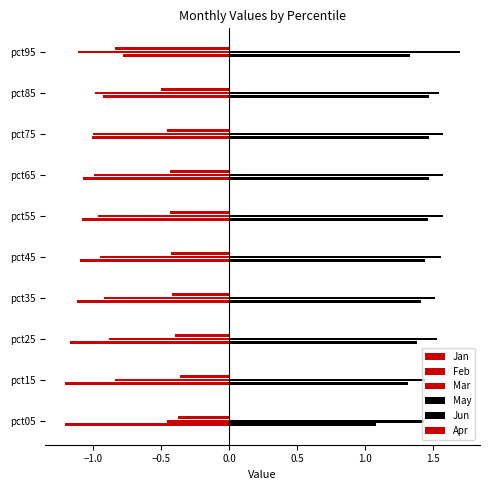

How many categories are shown in the chart?

10